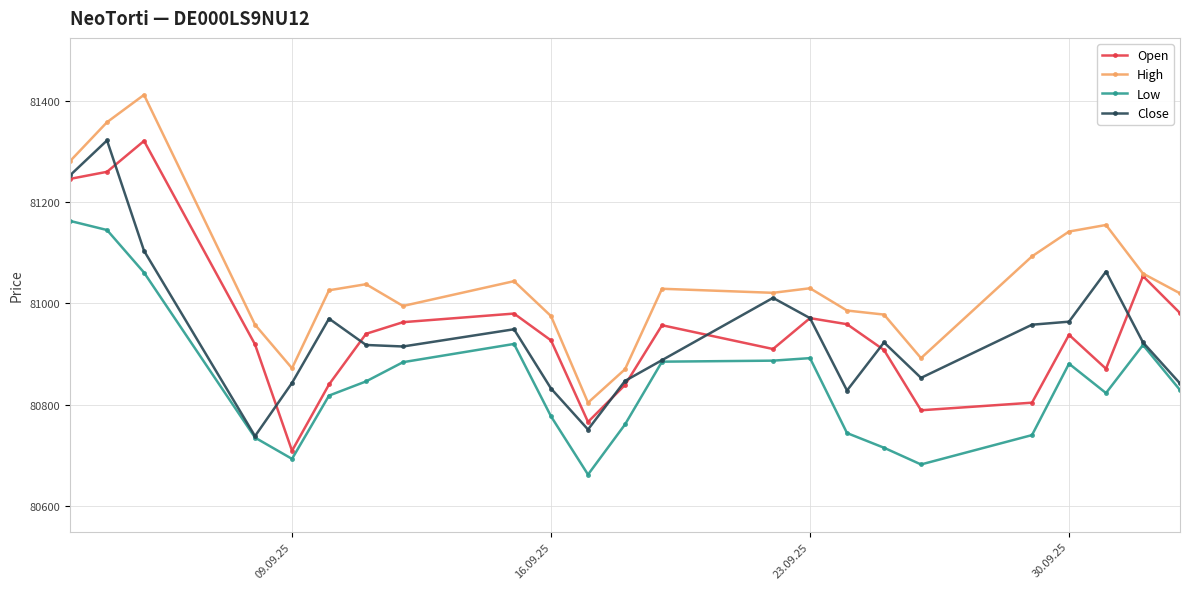

What is the greatest value displayed?

81412